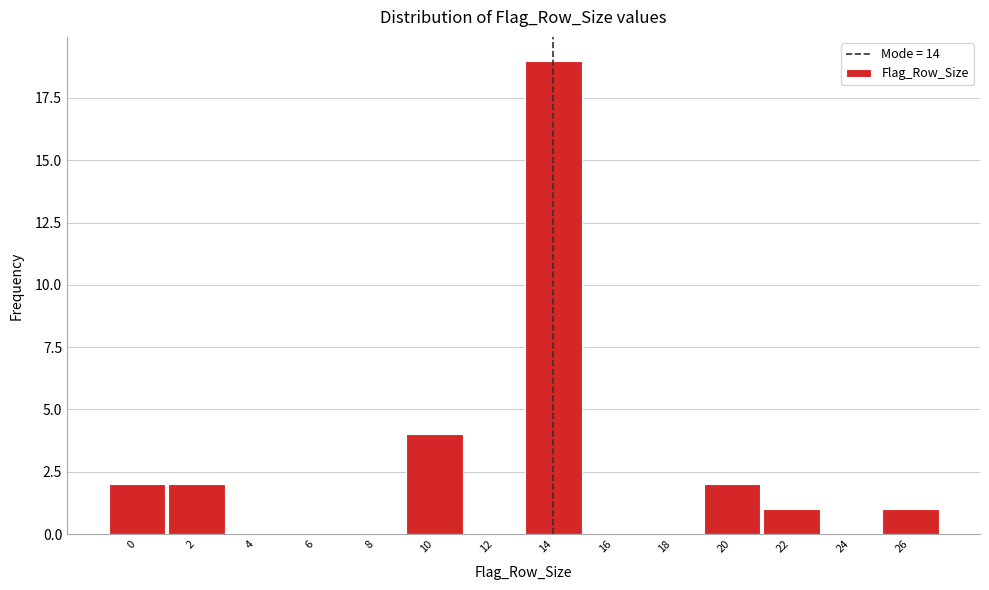

Reading left to right, list all the values displayed in this chart.

0=2	2=2	4=0	6=0	8=0	10=4	12=0	14=19	16=0	18=0	20=2	22=1	24=0	26=1